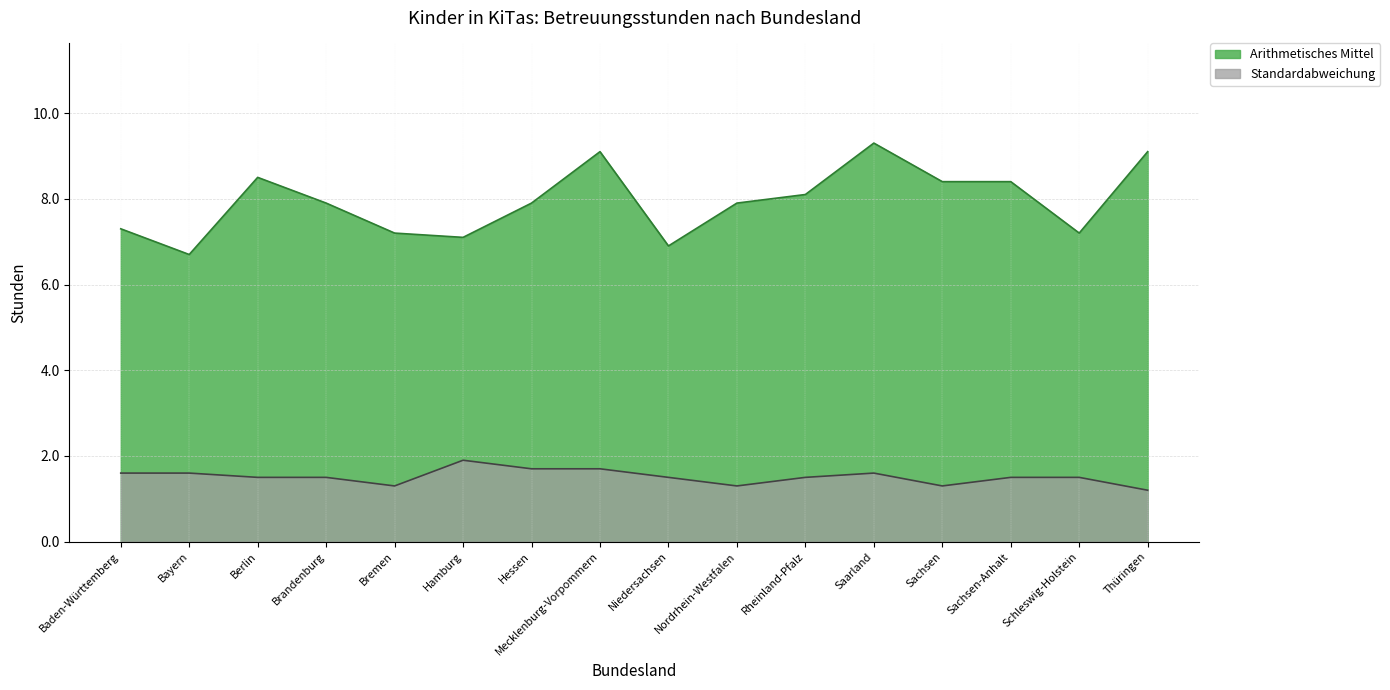

The Standardabweichung series shows 2.2 at Sachsen. True or false?

False